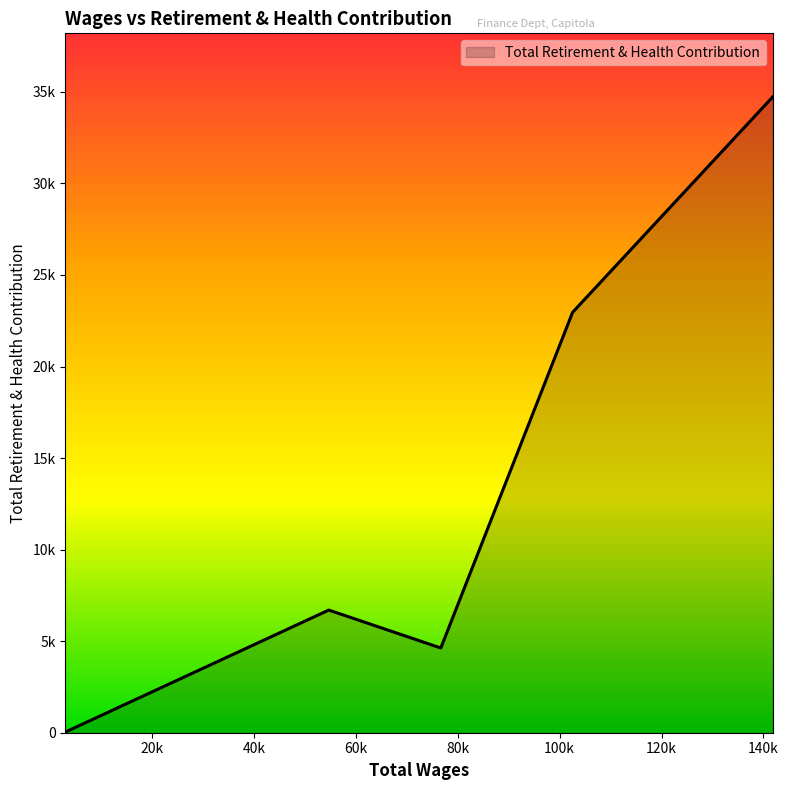

Is this an area chart (filled region under the line)?

Yes